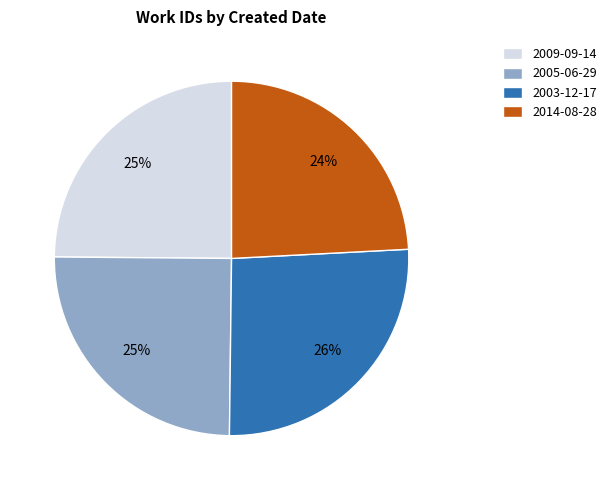

What percentage is the 2009-09-14 slice, to the nearest percent?

25%